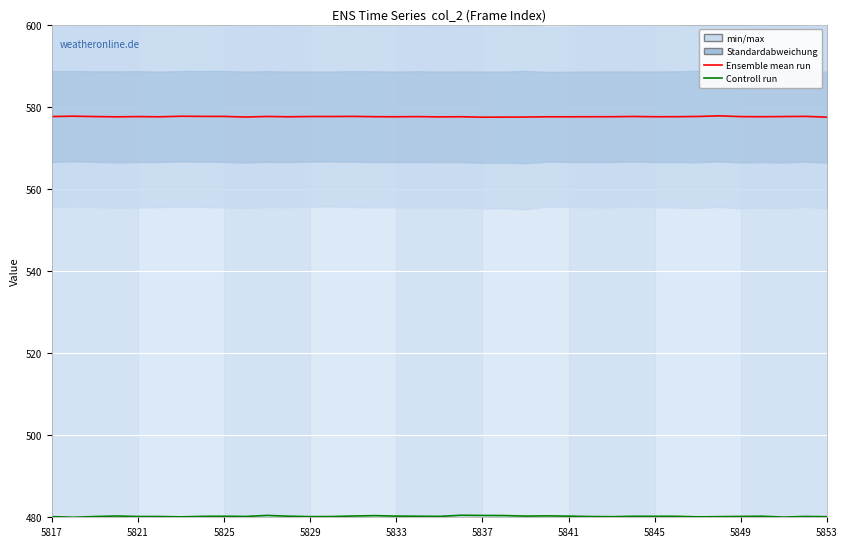

At how many categories does at least one series exceed 577?

37